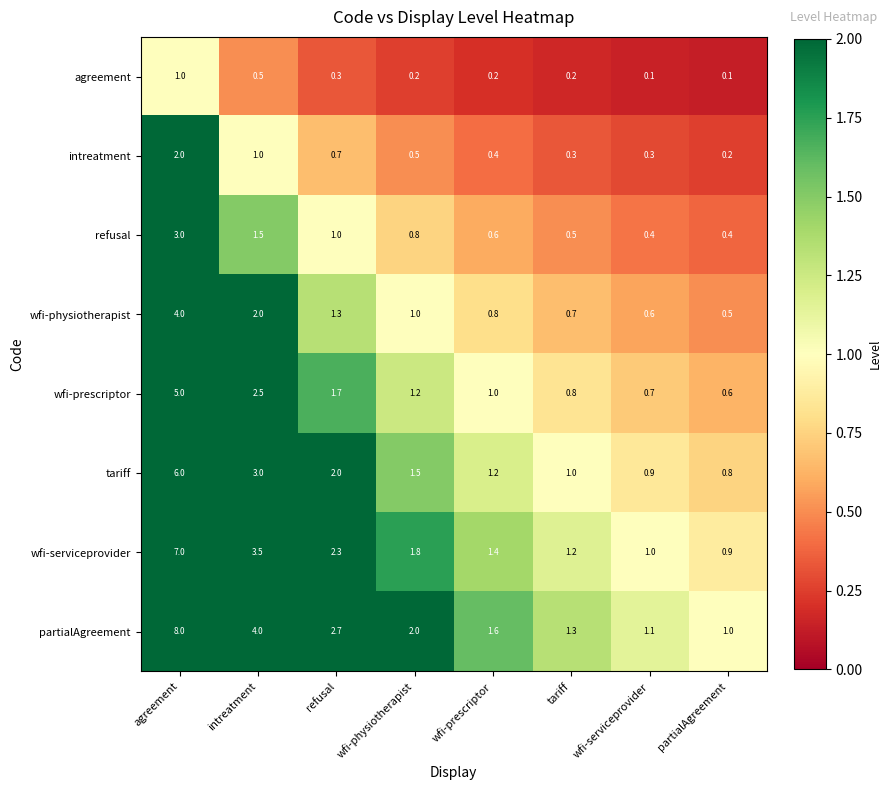

The value of intreatment at wfi-prescriptor is 0.4. True or false?

True